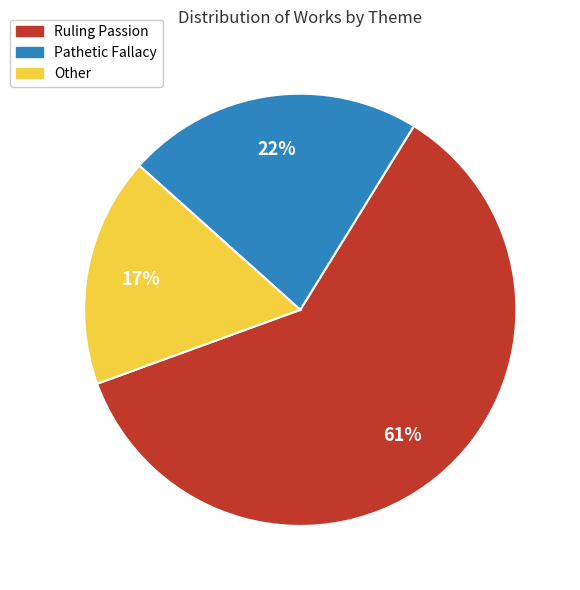

What is the ratio of the value at Other to the value at Ruling Passion?

0.3